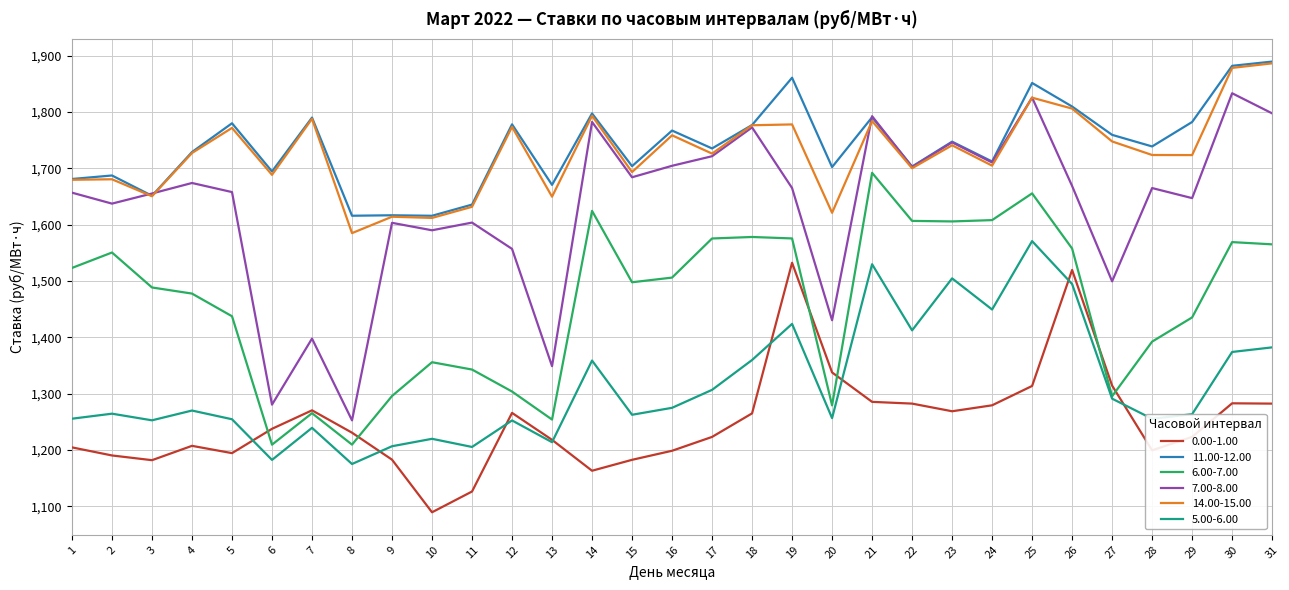

Which series has the largest total across all categories?

11.00-12.00